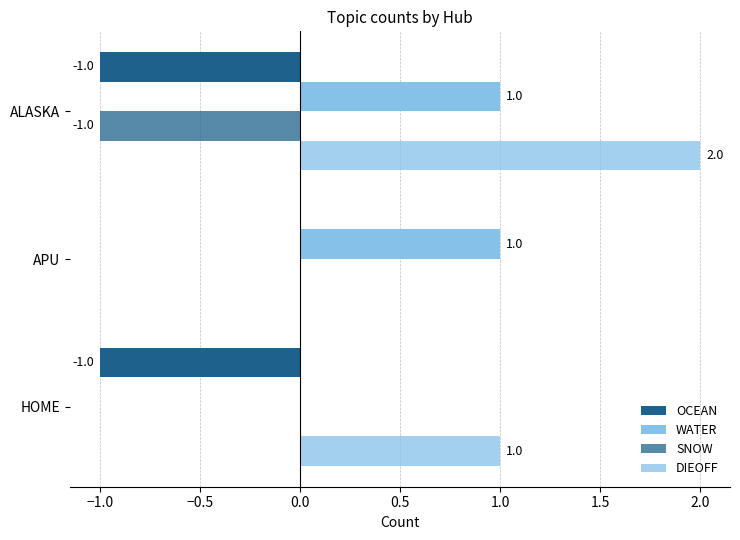

Reading left to right, what are all the values shown in this chart?

OCEAN: -1	0	-1
WATER: 0	1	1
SNOW: 0	0	-1
DIEOFF: 1	0	2